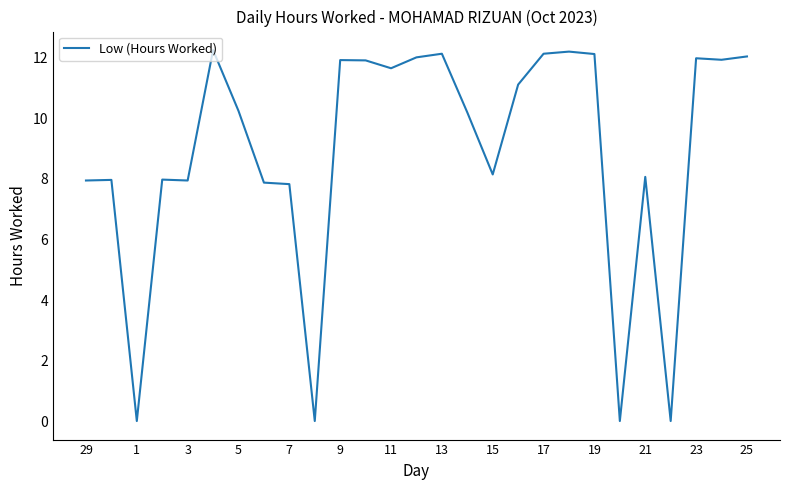

What is the maximum value shown in the chart?

12.3